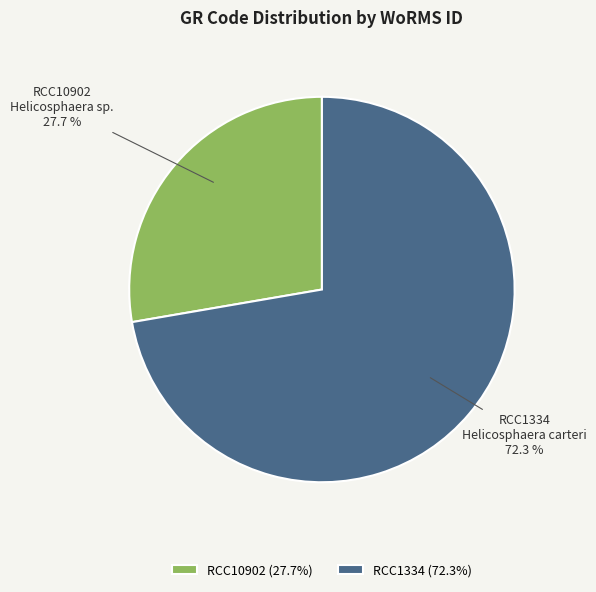

The RCC10902 slice represents 28% of the pie. True or false?

True